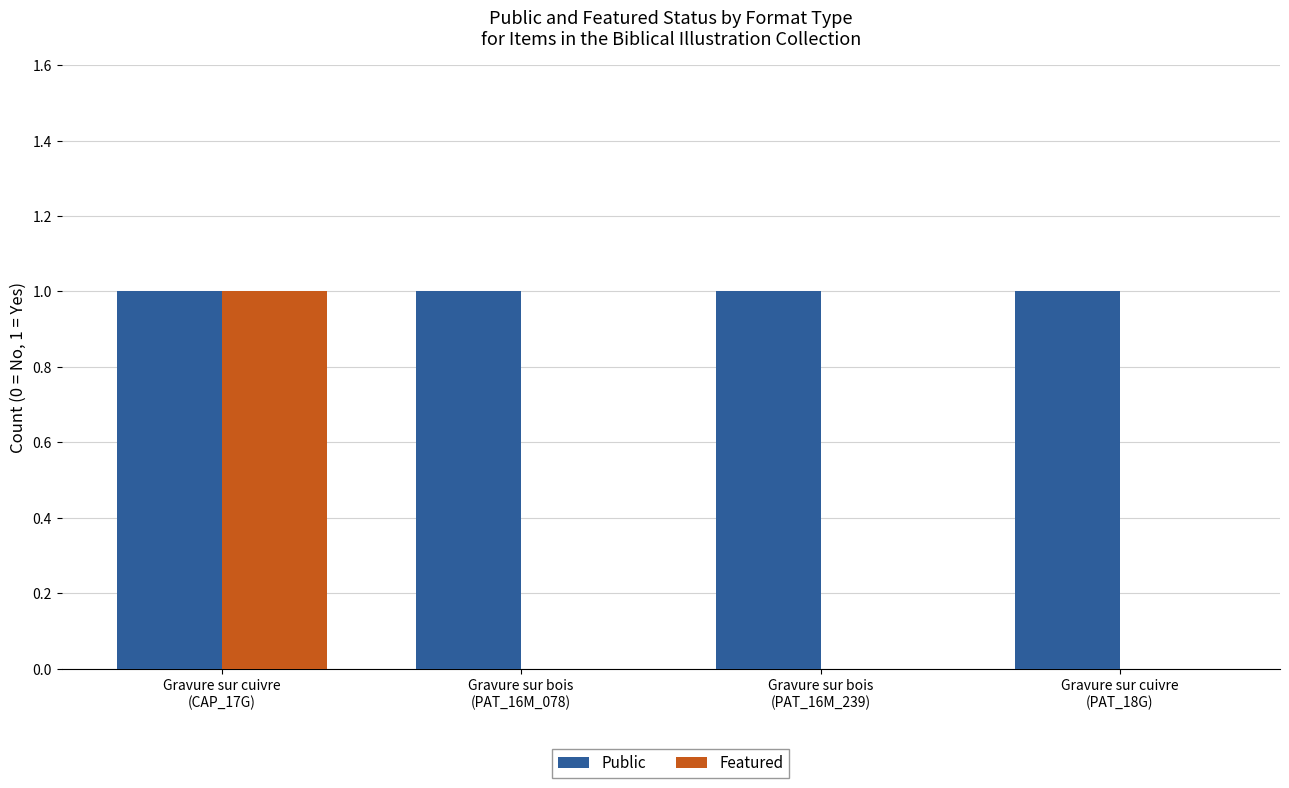

Which series has the largest total across all categories?

Public